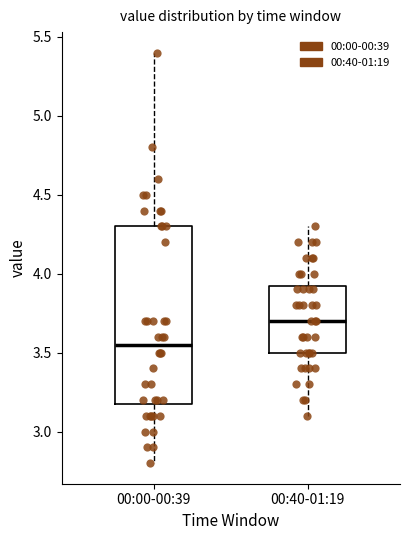

Which box has the lowest median line?

00:00-00:39